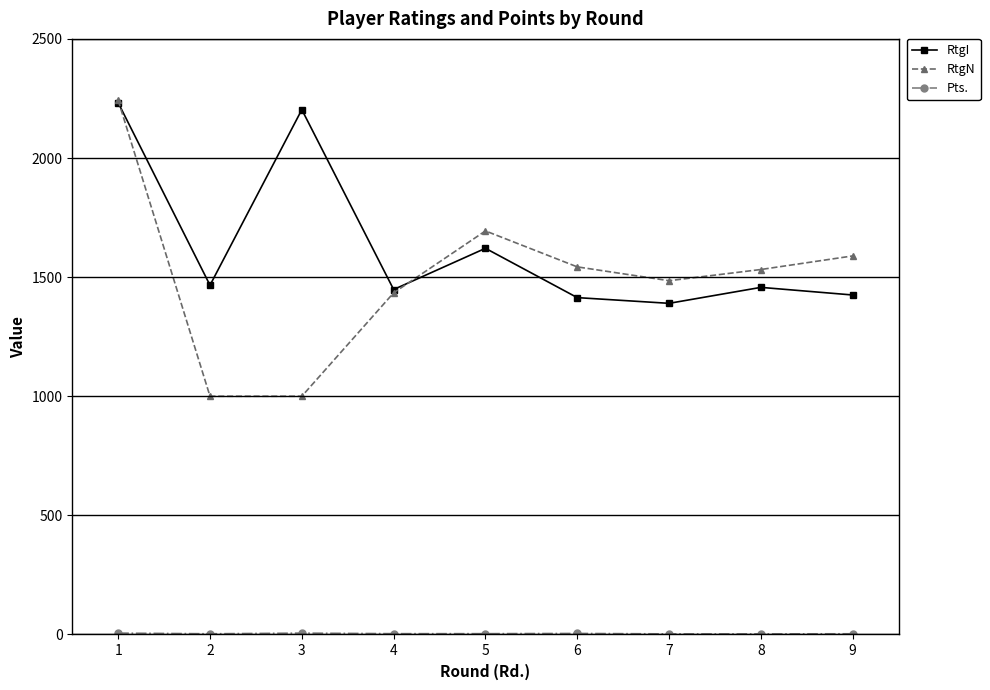

Which series has the largest range (max minus min)?

RtgN